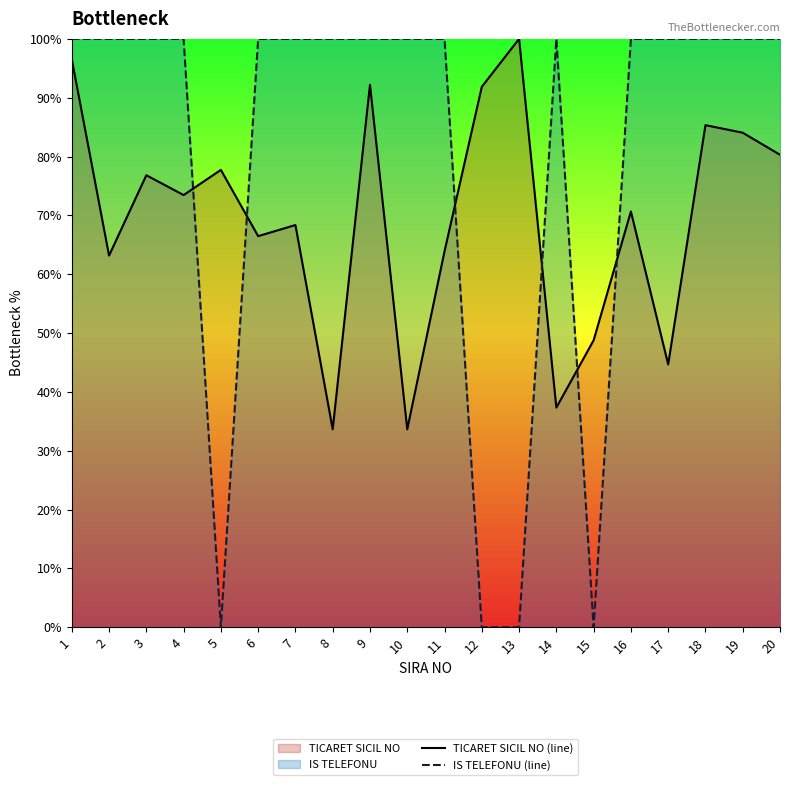

What is the value of the IS TELEFONU (line) point at the 8th from the left?

100.0